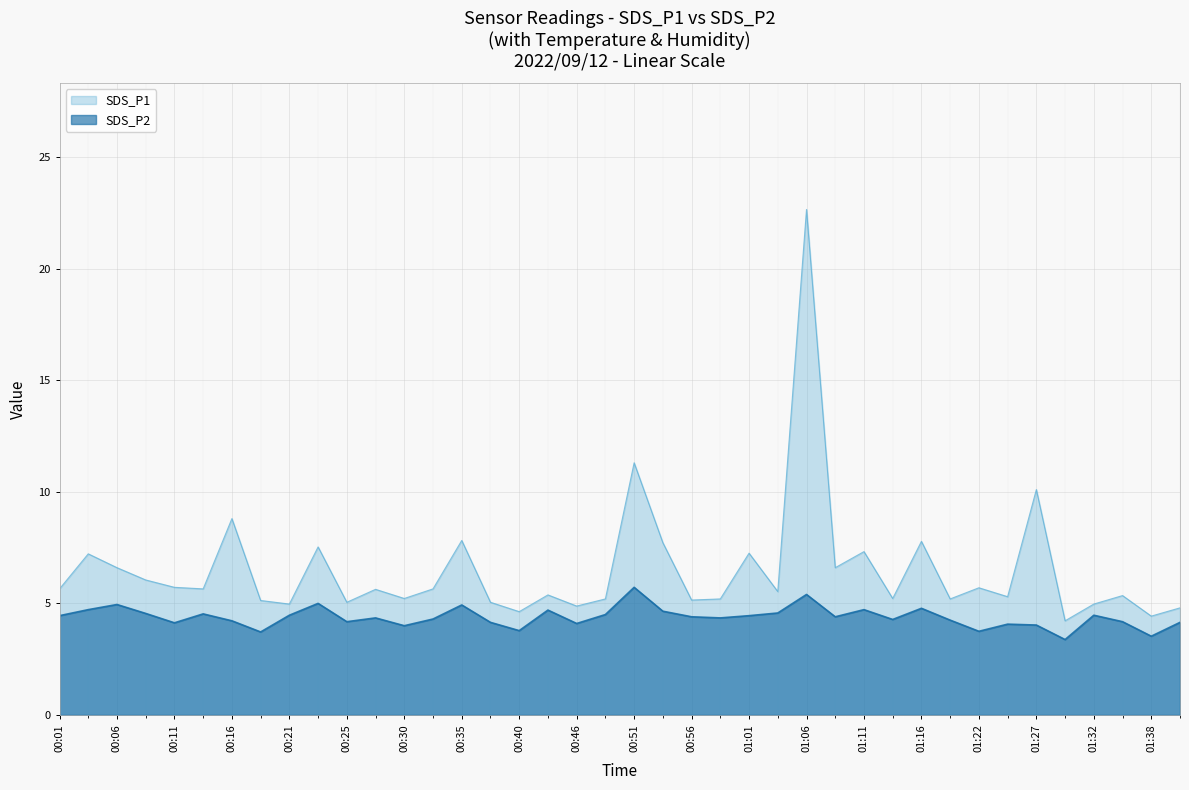

How many lines are shown in the chart?

2